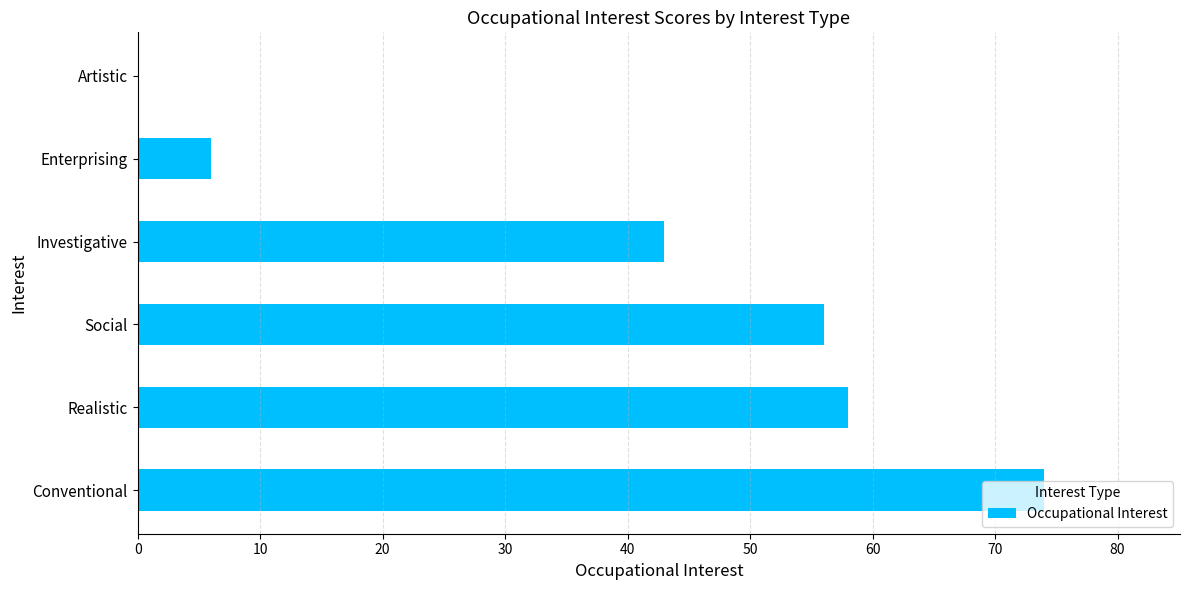

The value at Investigative is 9. True or false?

False